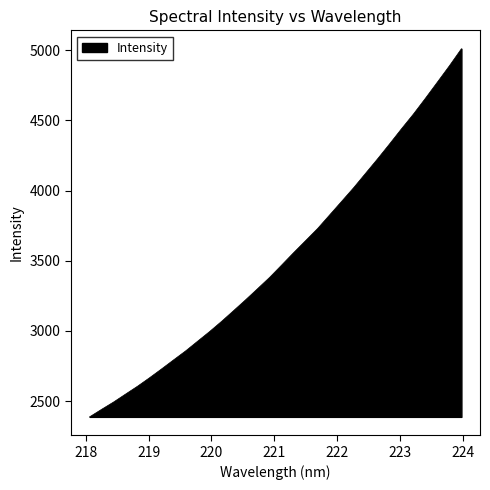

What is the greatest value displayed?

5009.8